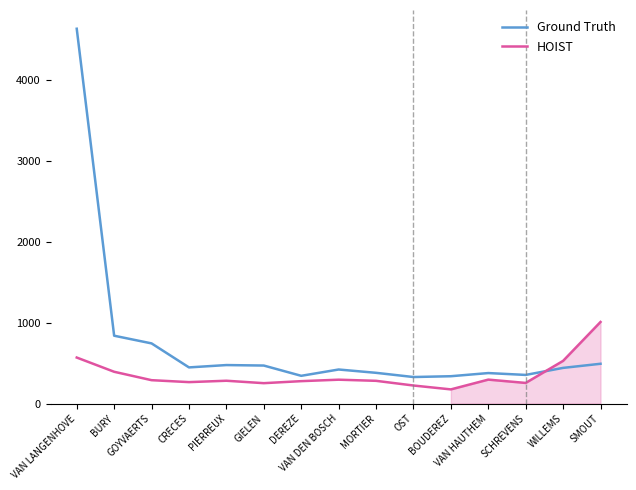

List the series in order of their peak value, highest first.

Ground Truth, HOIST